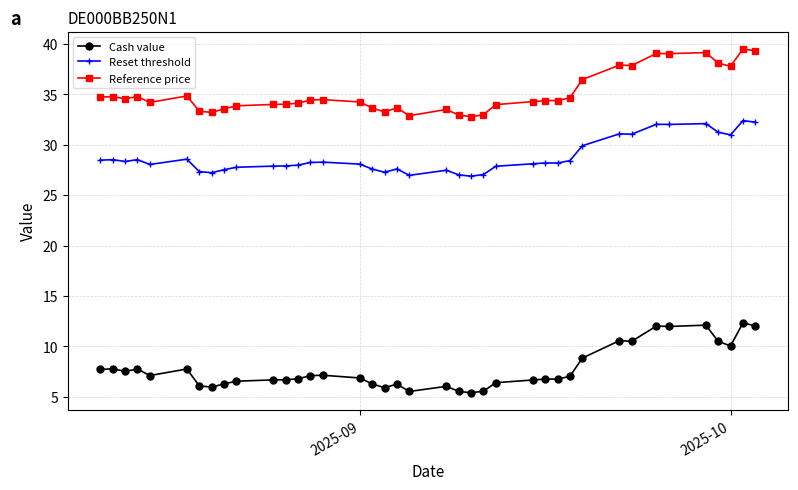

What is the value of the Reference price point at the 25th from the left?

34.0